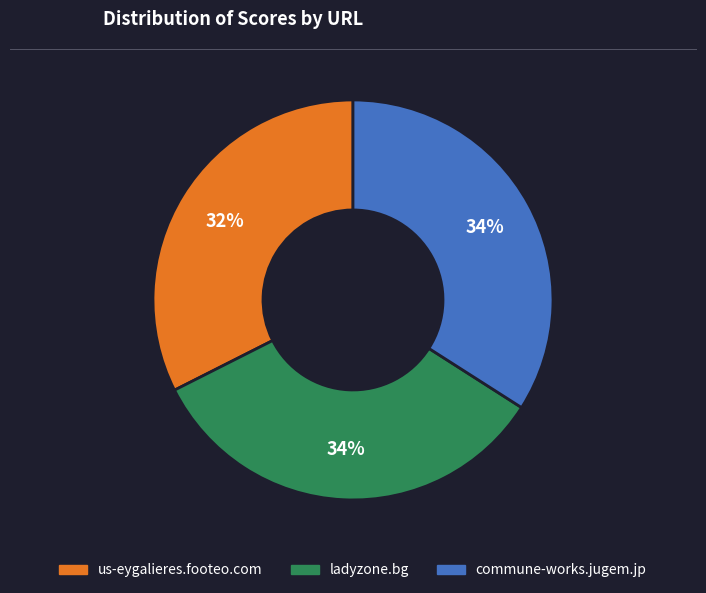

What percentage is the ladyzone.bg slice, to the nearest percent?

34%